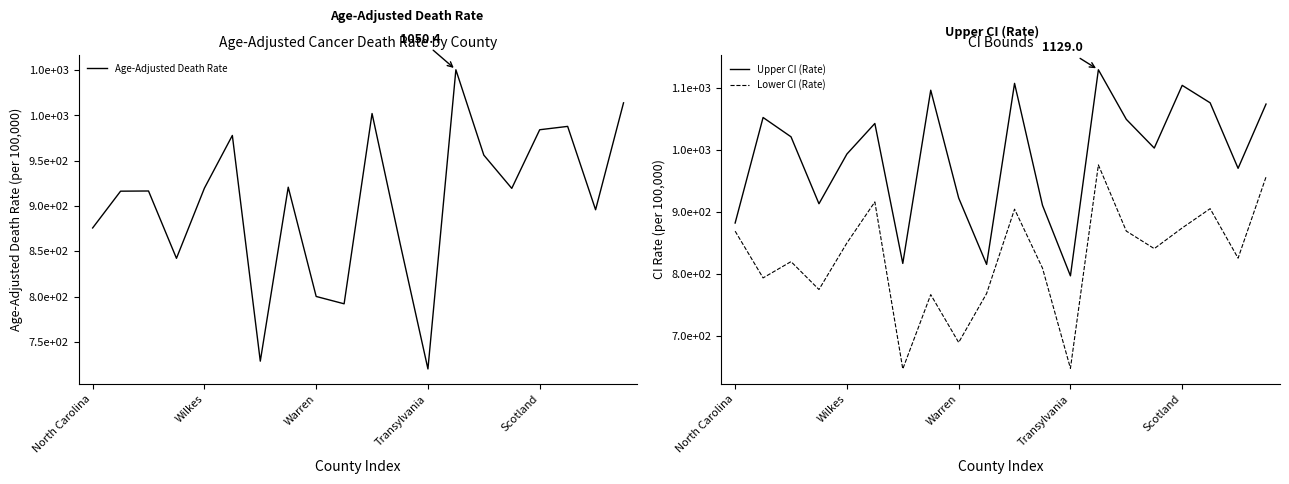

What is the label of the 10th point from the right?

10